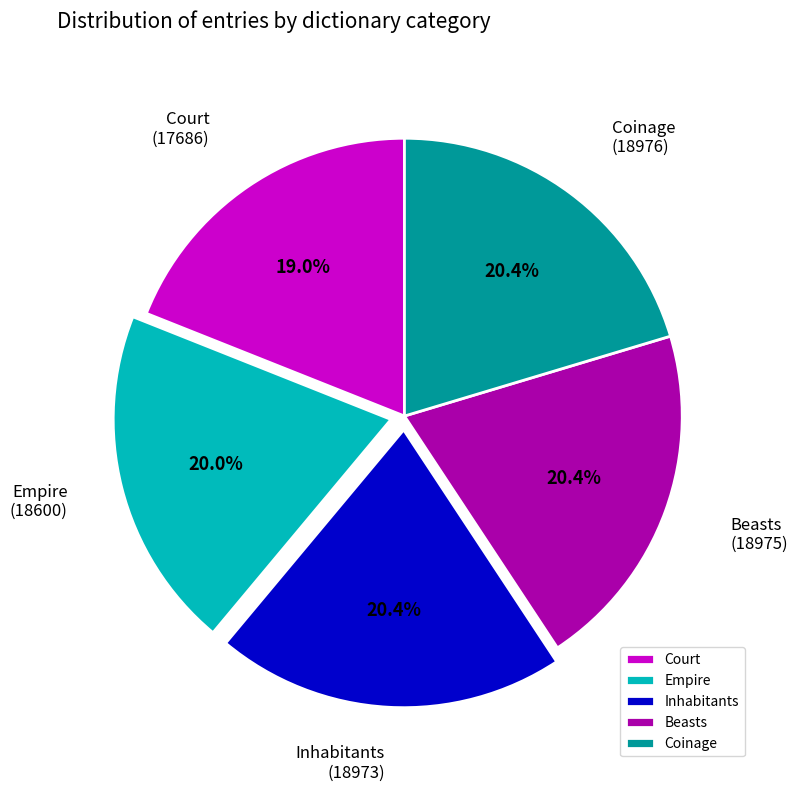

True or false: Beasts accounts for 5% of the total.

False